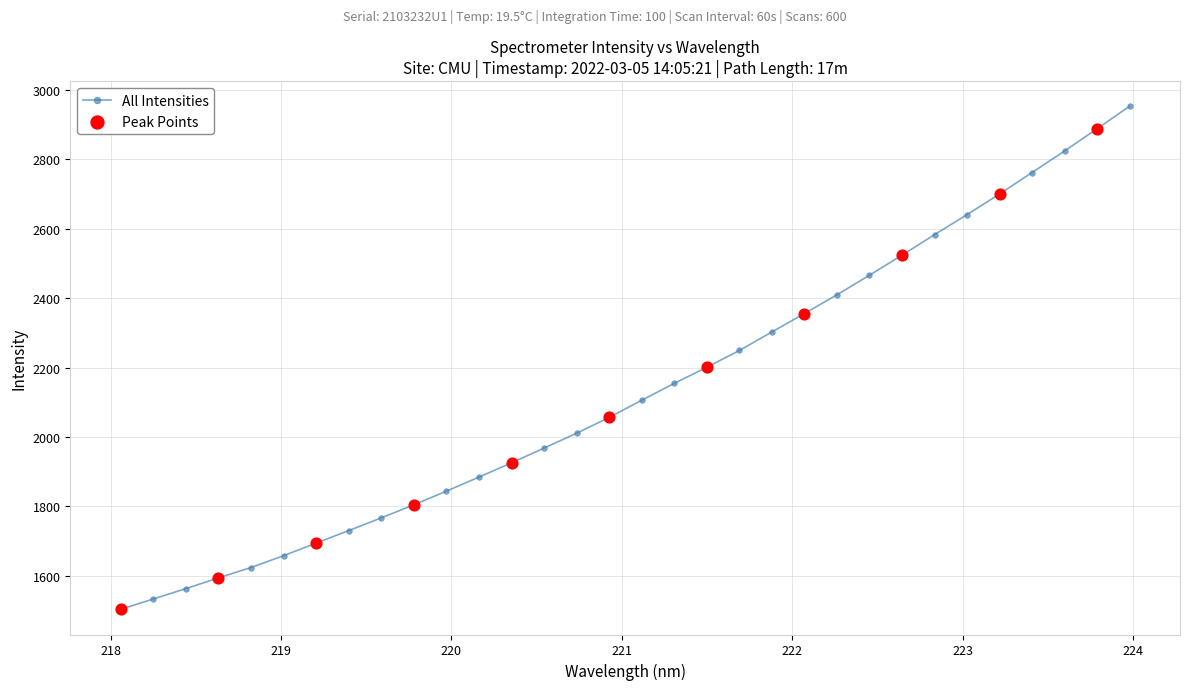

What is the average value?

2133.8